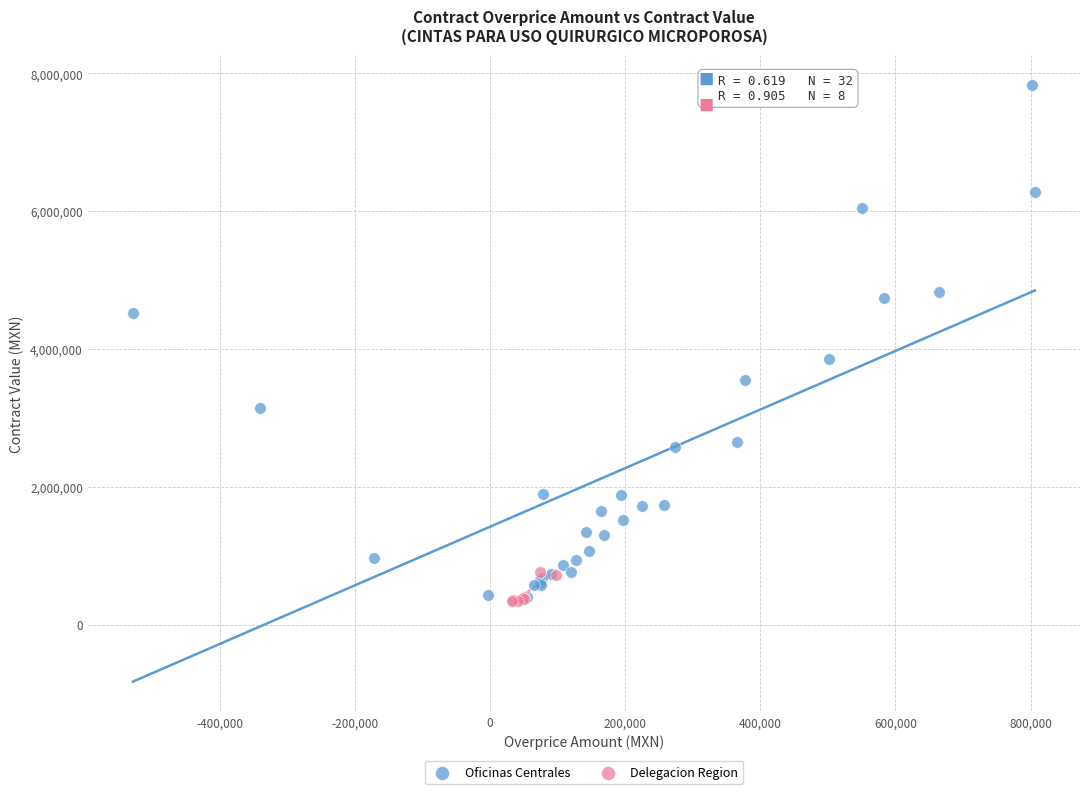

Which series has the widest spread of Y values?

Oficinas Centrales